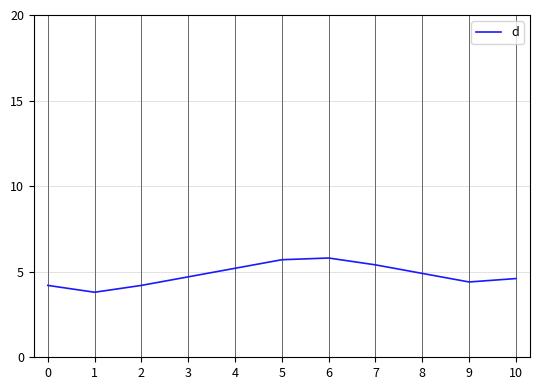

Count the number of data series in this chart.

1